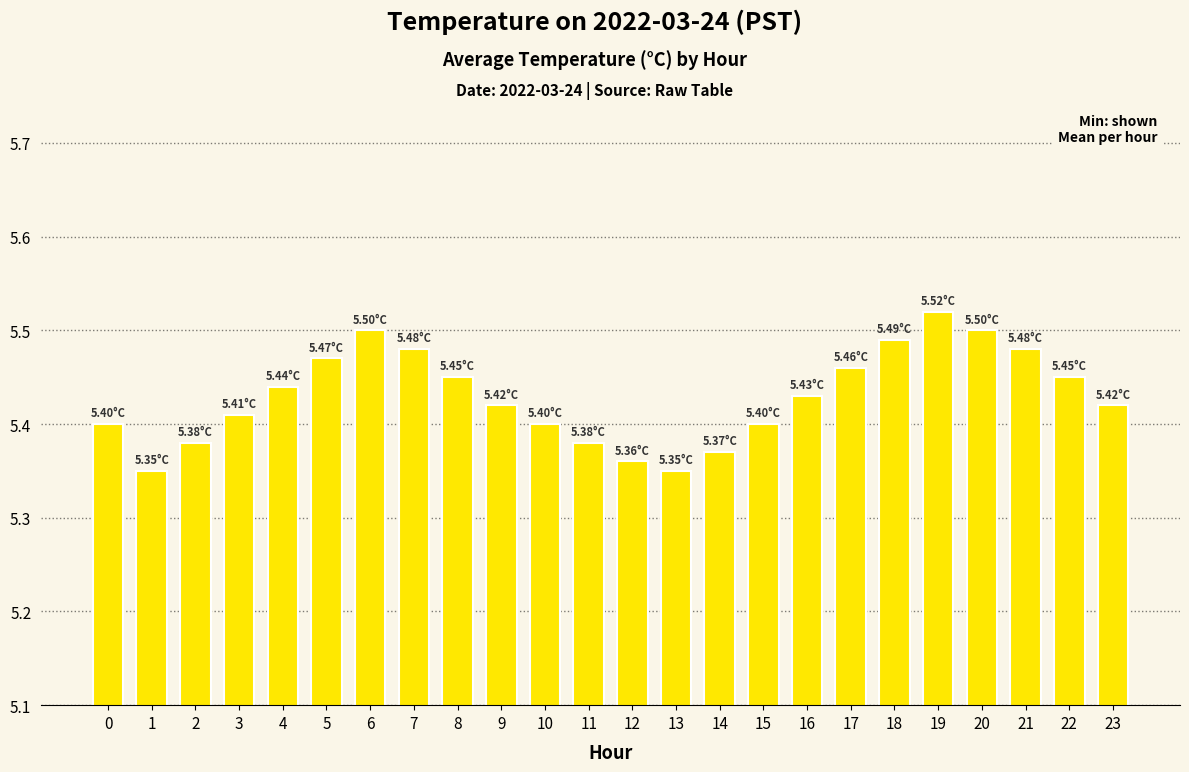

Is it true that the value at 7 is 5.5?

True